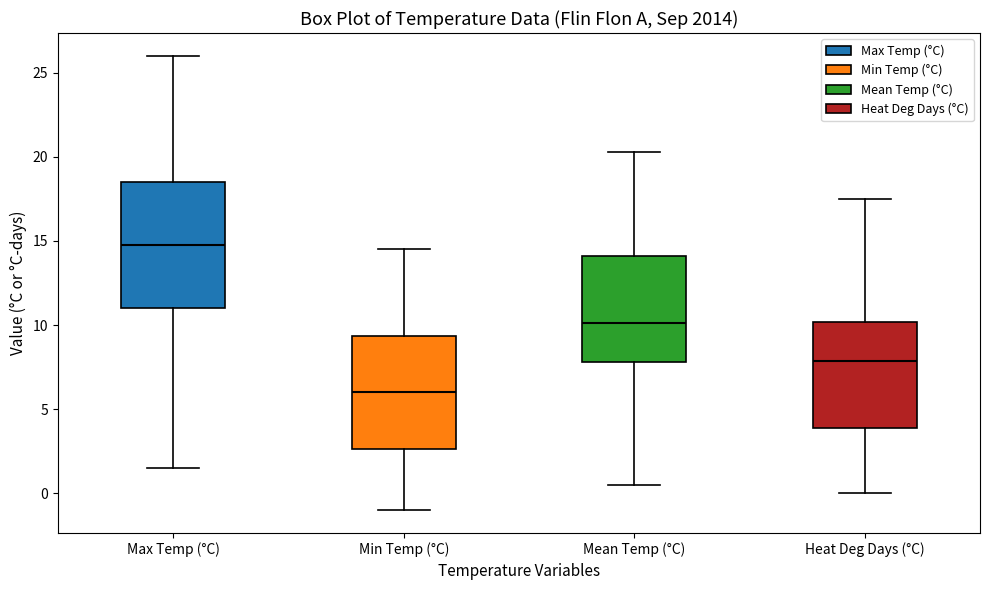

Reading left to right, transcribe this box plot: for each box, give where its median line is, the range the box spans, and where its two whiskers end, as read against the y-axis. The values are not printed on the chart, so give them approximately, as read against the axis.

Max Temp (°C): median 15.0, box 11.0 to 18.5, whiskers 1.5 to 26.0
Min Temp (°C): median 6.0, box 2.5 to 9.5, whiskers -1.0 to 14.5
Mean Temp (°C): median 10.0, box 8.0 to 14.0, whiskers 0.5 to 20.5
Heat Deg Days (°C): median 8.0, box 4.0 to 10.0, whiskers 0.0 to 17.5